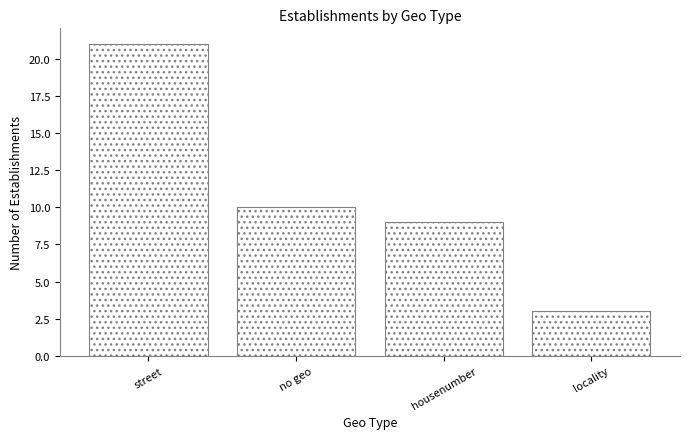

List the labels in order of value, smallest first.

locality, housenumber, no geo, street